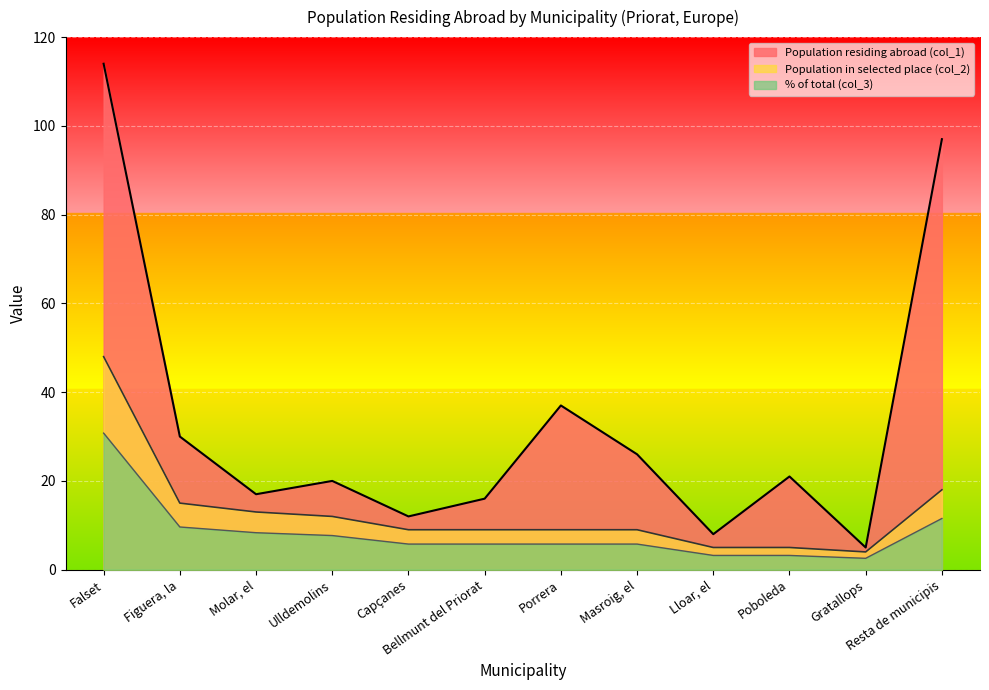

Rank the series by their average value, from lowest to highest.

% of total (col_3), Population in selected place (col_2), Population residing abroad (col_1)